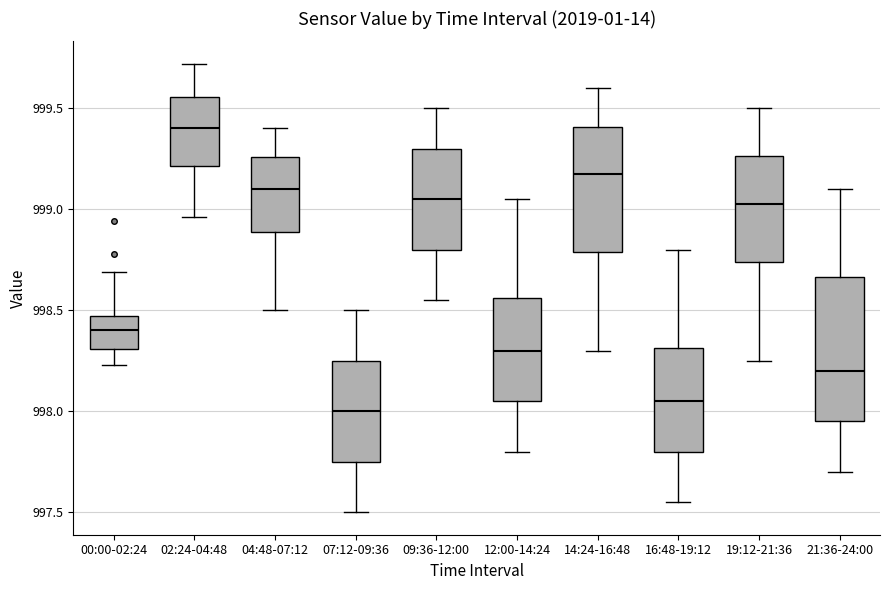

Comparing the boxes themselves (not the whiskers), which one is the tallest?

21:36-24:00